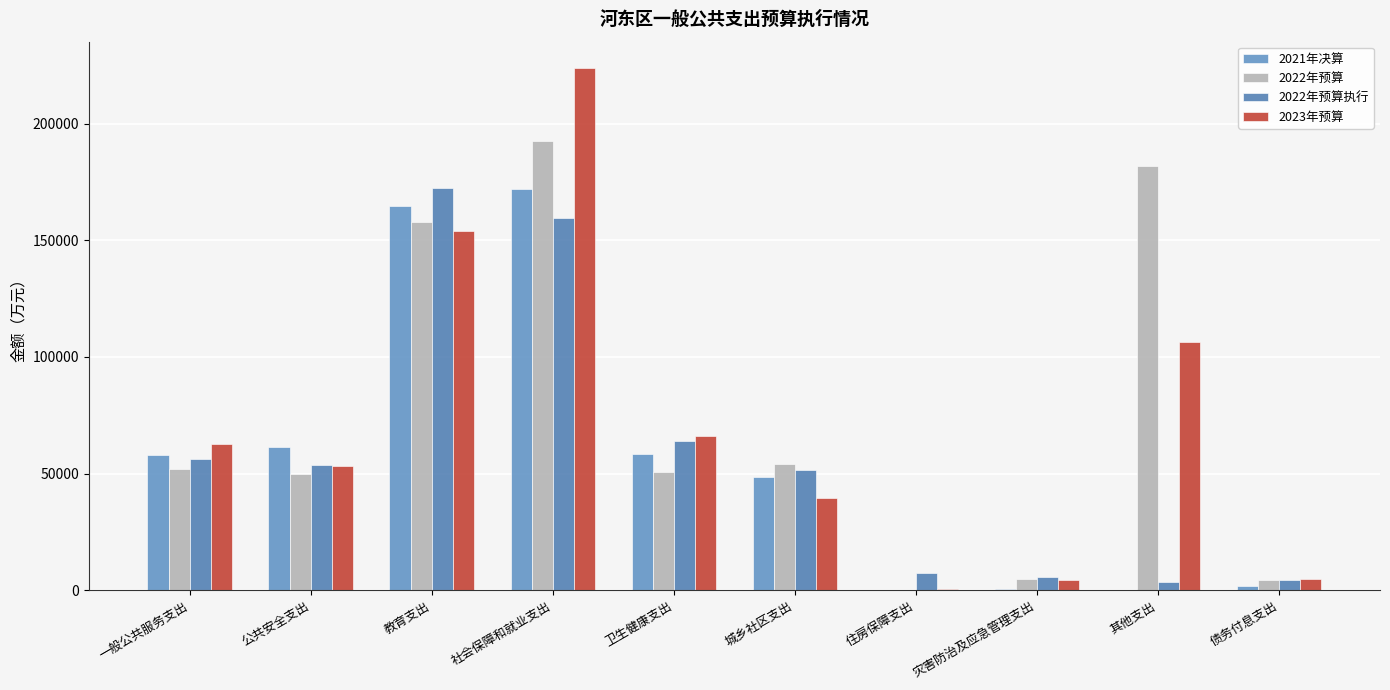

Which has a higher value, 社会保障和就业支出 or 卫生健康支出?

社会保障和就业支出